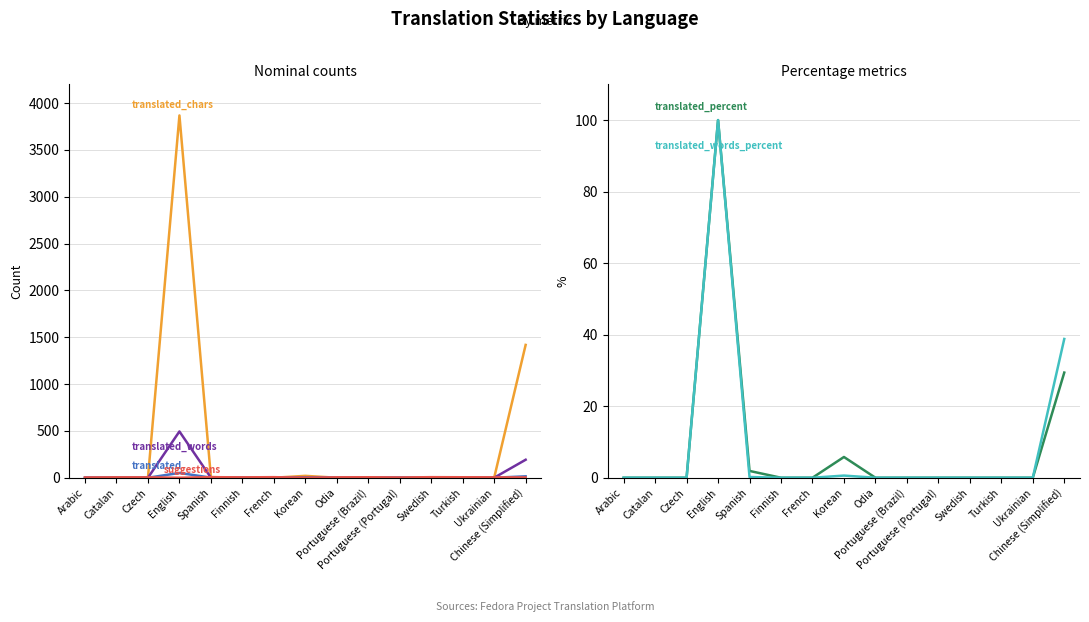

What is the difference between the translated values at Chinese (Simplified) and Arabic?

15.0